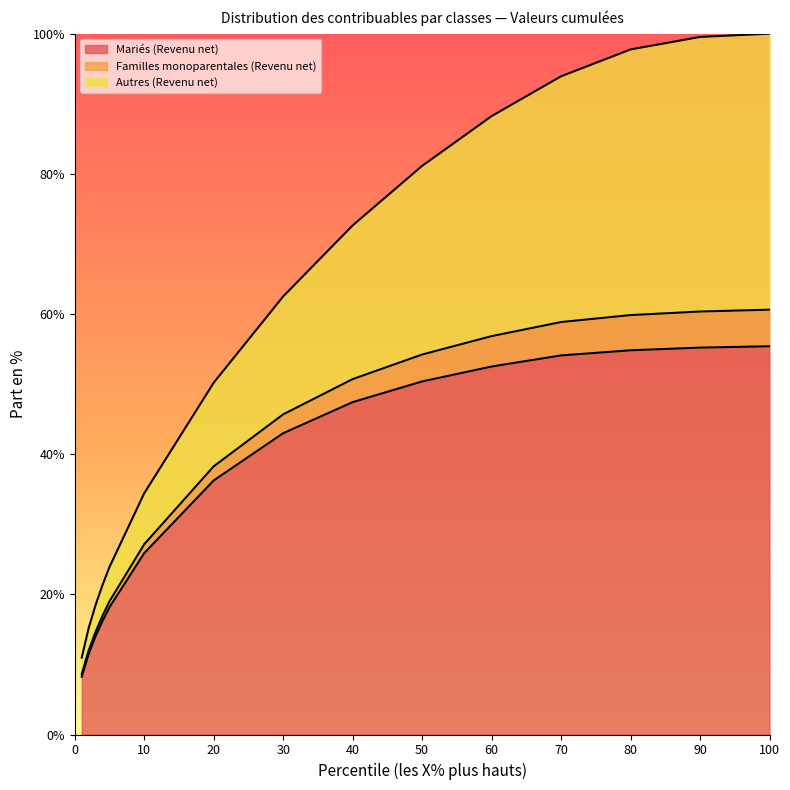

The Mariés (Revenu net) series shows 9.3 at 20. True or false?

False